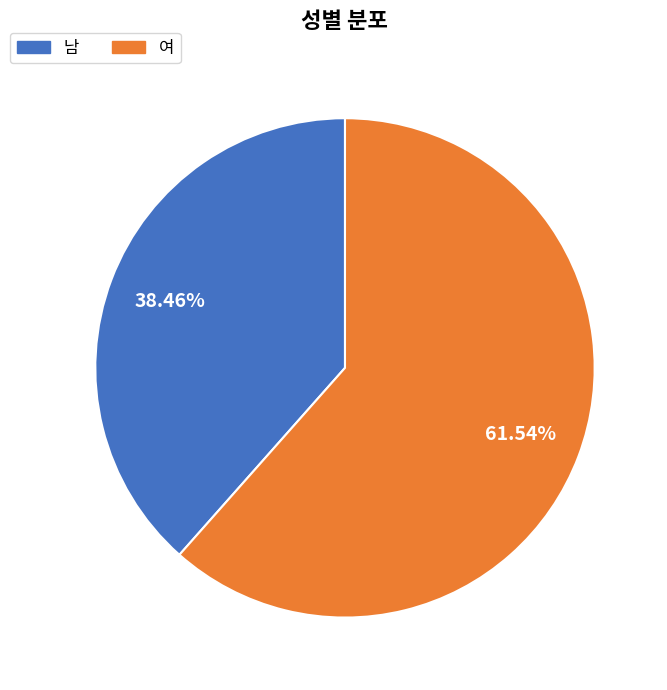

Rank the categories by value from highest to lowest.

여, 남